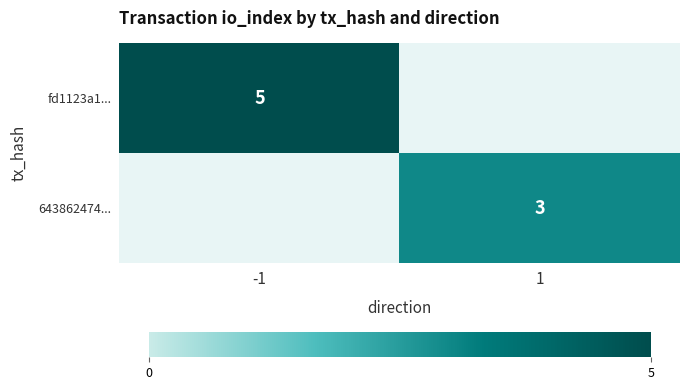

Rank the series by their maximum value, from highest to lowest.

fd1123a1..., 643862474...